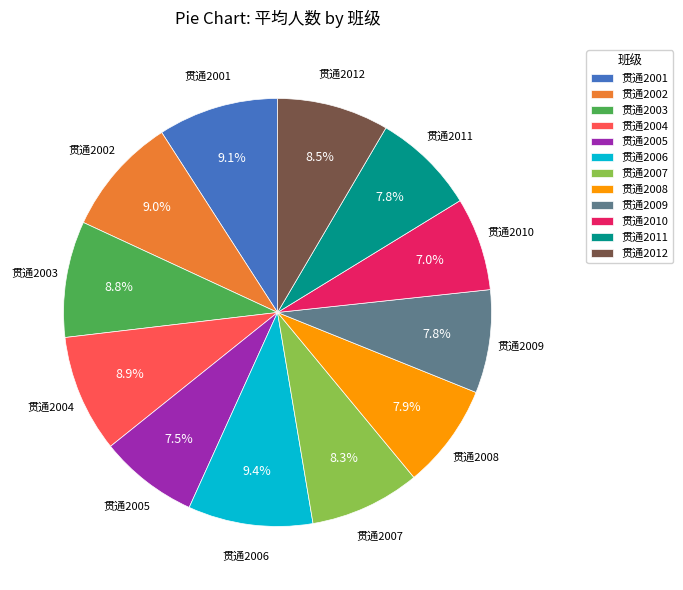

Count the number of slices in the pie.

12